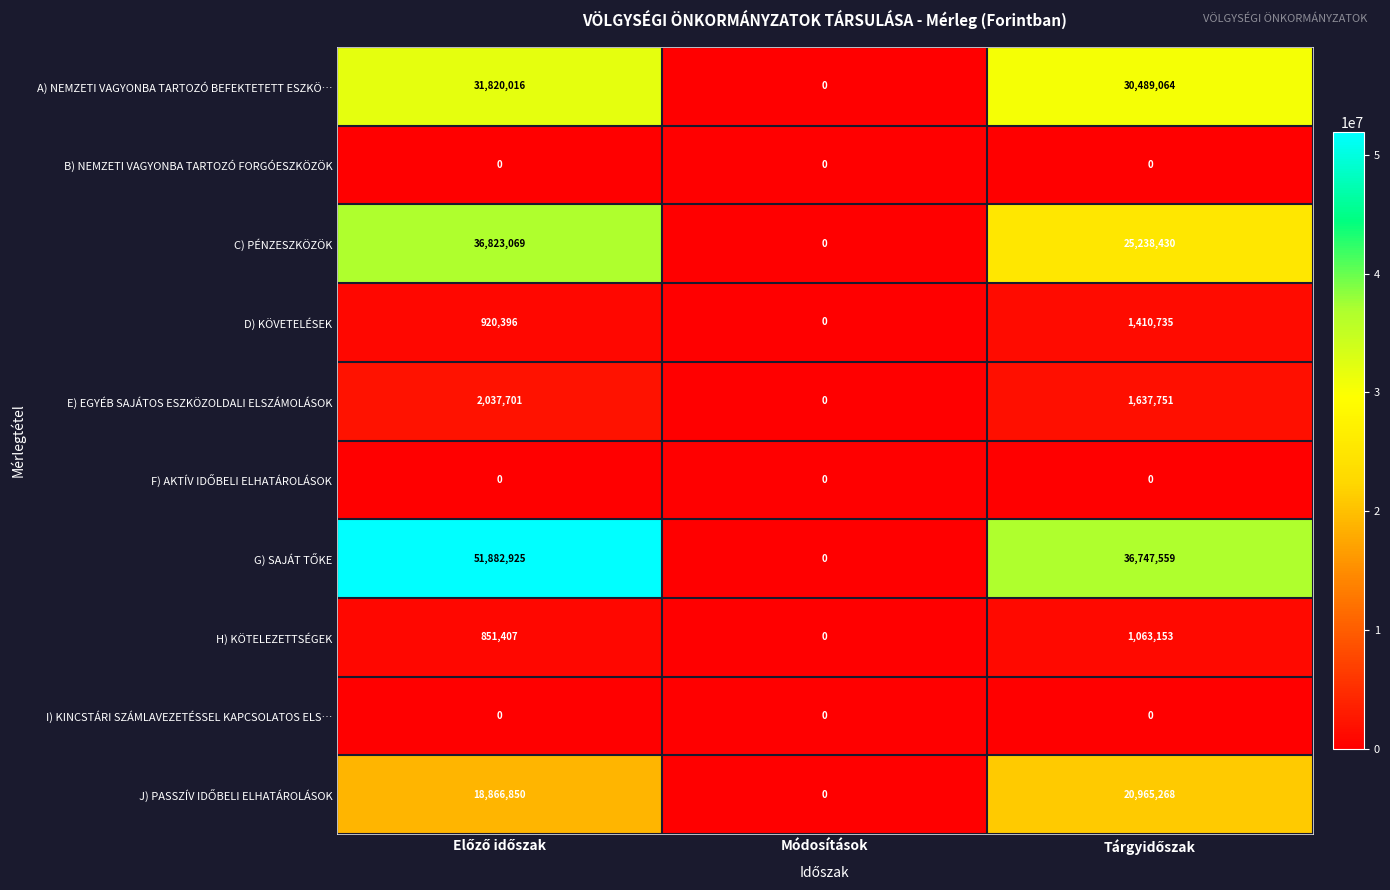

What is the maximum value for E) EGYÉB SAJÁTOS ESZKÖZOLDALI ELSZÁMOLÁSOK?

2037701